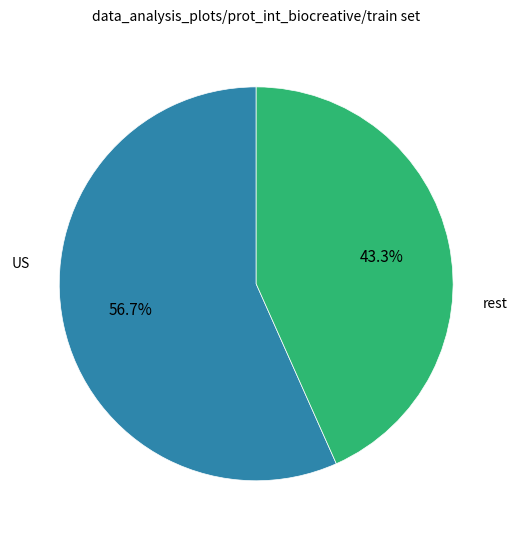

Does any single category account for the majority?

Yes